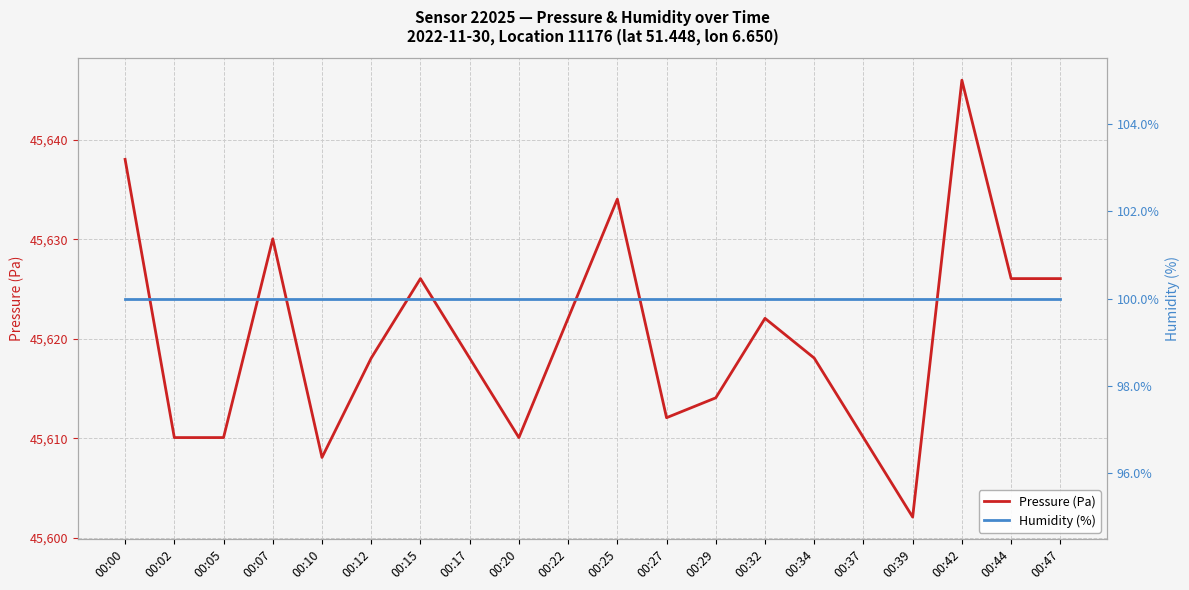

Reading left to right, extract all data points from this chart.

Pressure (Pa): 00:00=45638.1	00:02=45610.1	00:05=45610.1	00:07=45630.1	00:10=45608.1	00:12=45618.1	00:15=45626.1	00:17=45618.1	00:20=45610.1	00:22=45622.1	00:25=45634.1	00:27=45612.1	00:29=45614.1	00:32=45622.1	00:34=45618.1	00:37=45610.1	00:39=45602.1	00:42=45646.0	00:44=45626.1	00:47=45626.1
Humidity (%): 00:00=100.0	00:02=100.0	00:05=100.0	00:07=100.0	00:10=100.0	00:12=100.0	00:15=100.0	00:17=100.0	00:20=100.0	00:22=100.0	00:25=100.0	00:27=100.0	00:29=100.0	00:32=100.0	00:34=100.0	00:37=100.0	00:39=100.0	00:42=100.0	00:44=100.0	00:47=100.0